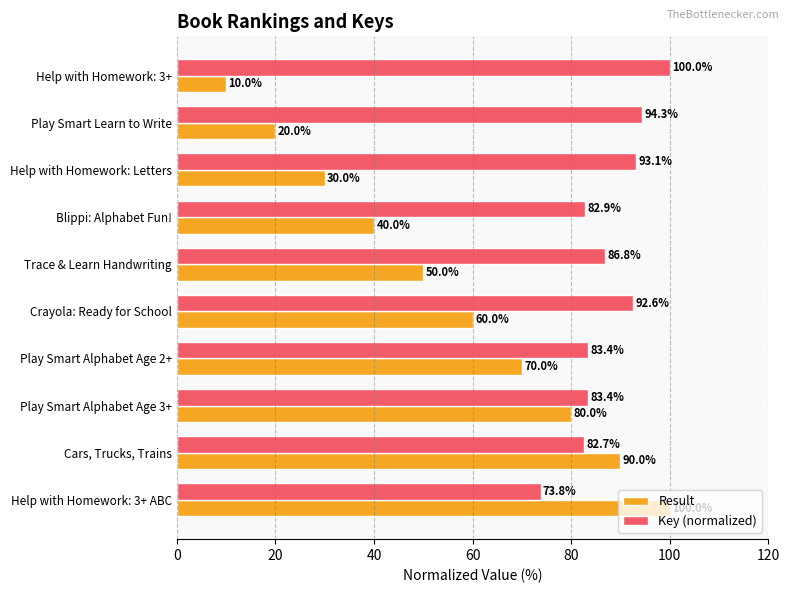

Which series changed the most between Help with Homework: 3+ and Play Smart Learn to Write?

Result